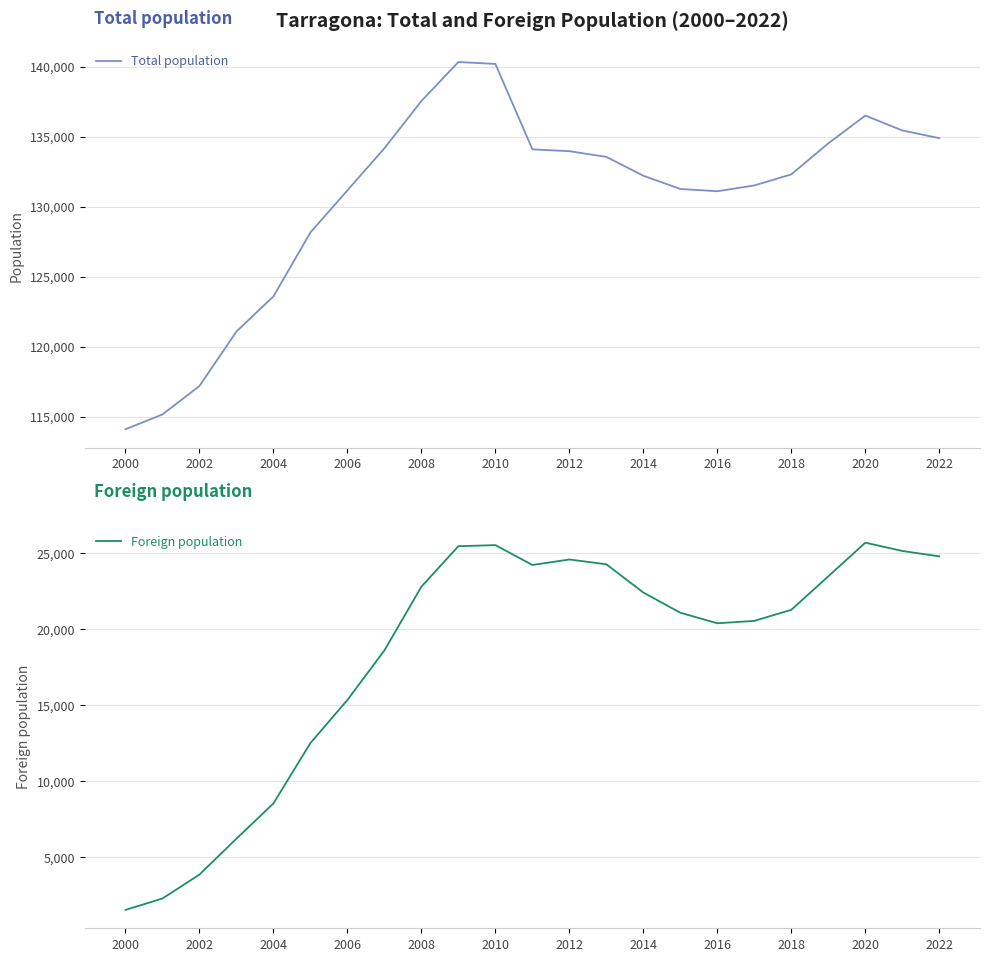

Which series has the largest range (max minus min)?

Total population